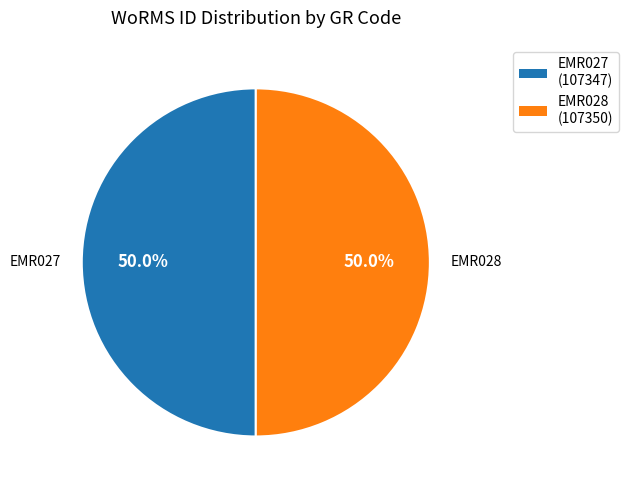

What percentage is the EMR027 slice, to the nearest percent?

50%